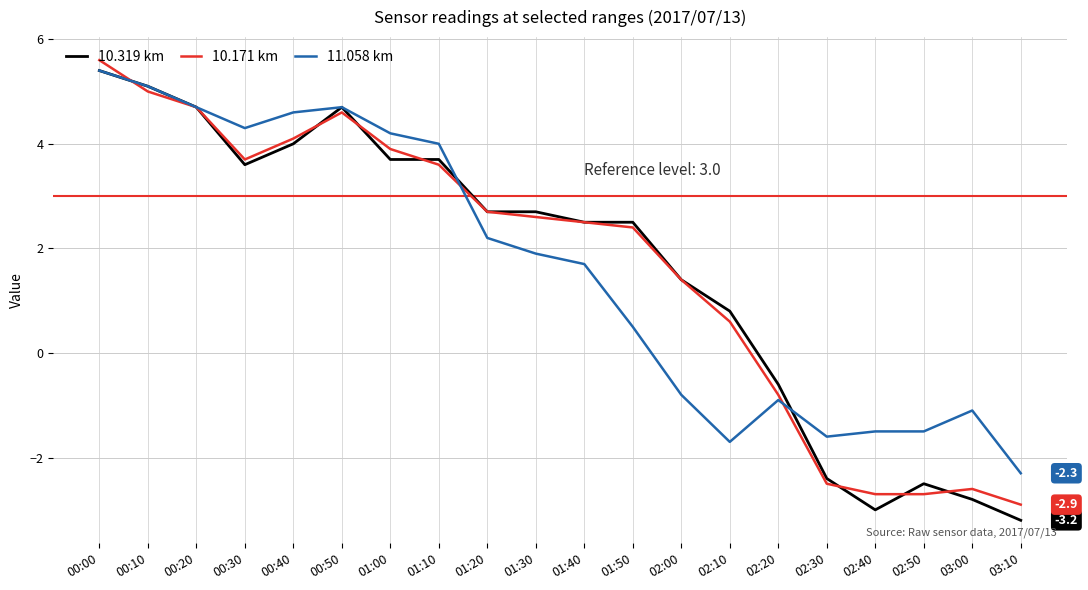

What is the total value across all series at 01:00?

11.8